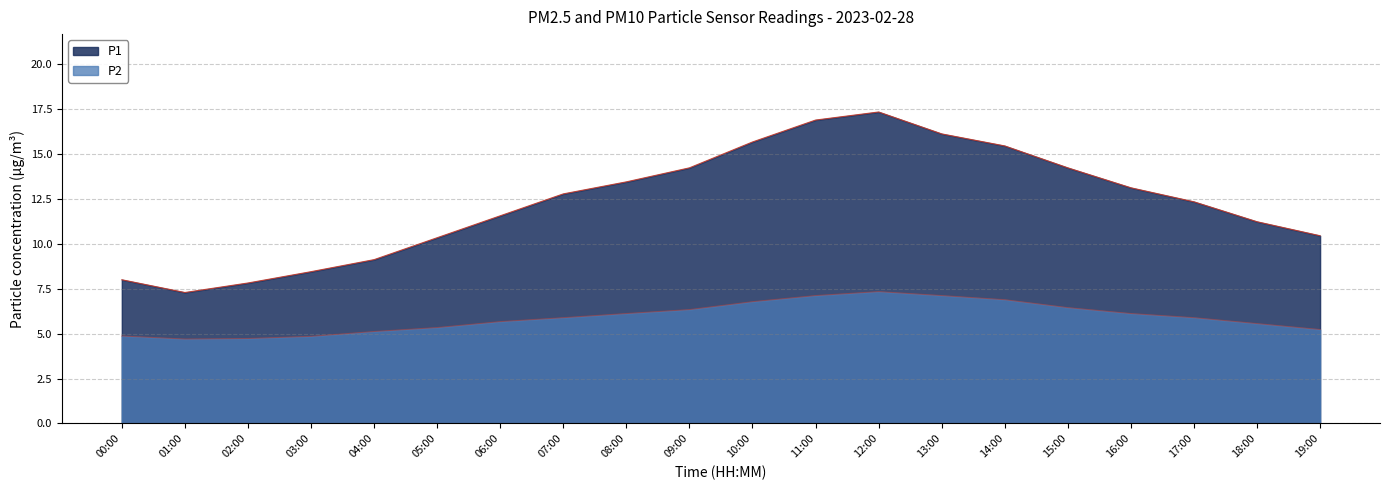

Is it true that P2 equals 6.5 at 15:00?

True